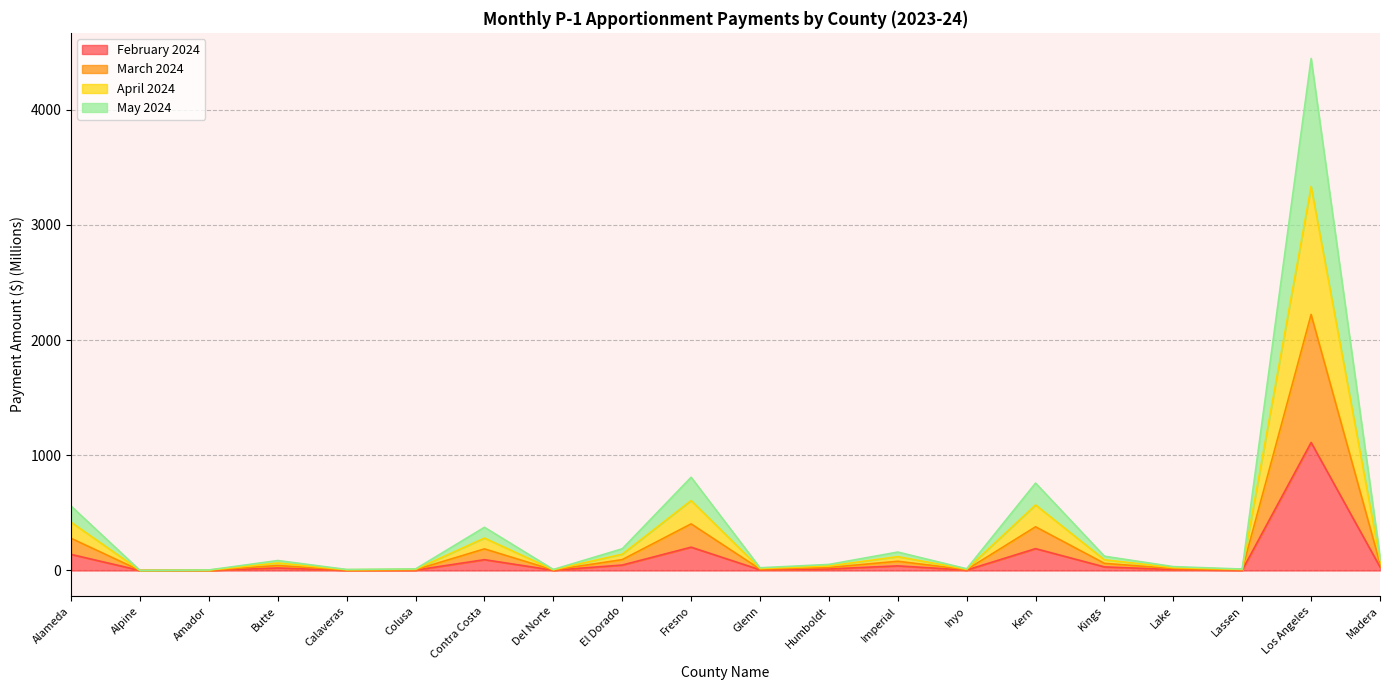

Does the chart display data point markers on the line(s)?

No